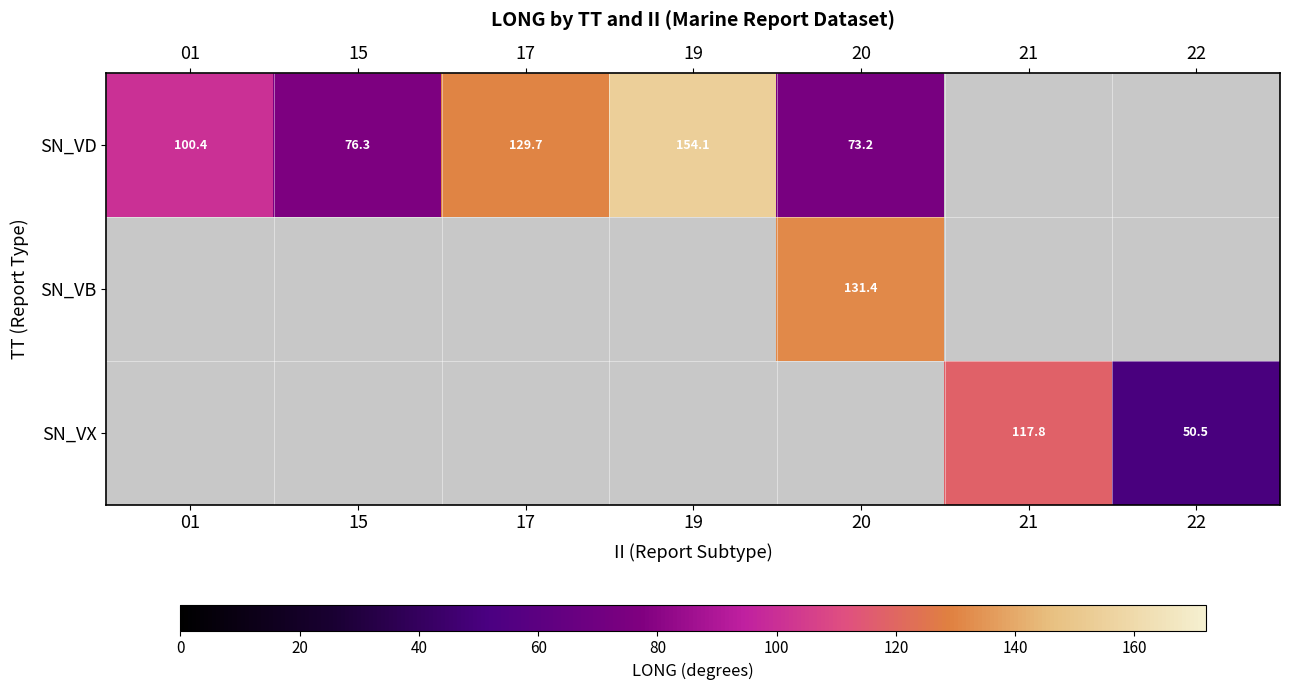

What is the difference between the SN_VD values at 15 and 17?

53.4